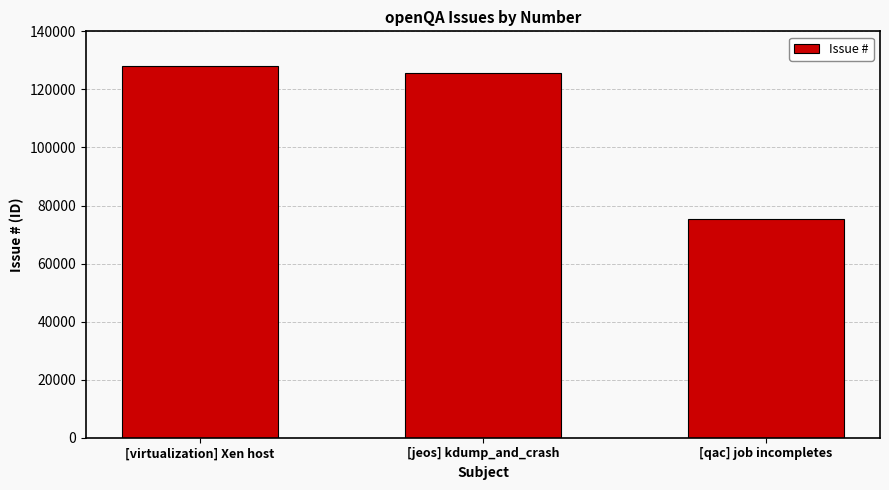

What is the change in value from [jeos] kdump_and_crash to [qac] job incompletes?

-50419